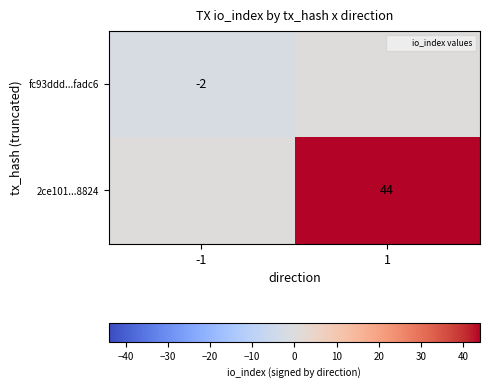

Which series changed the most between -1 and 1?

2ce101...8824